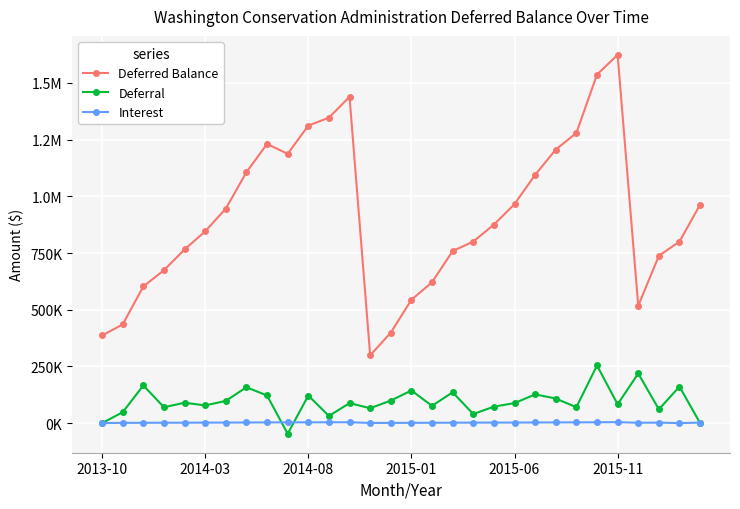

Does the chart have visible grid lines?

Yes